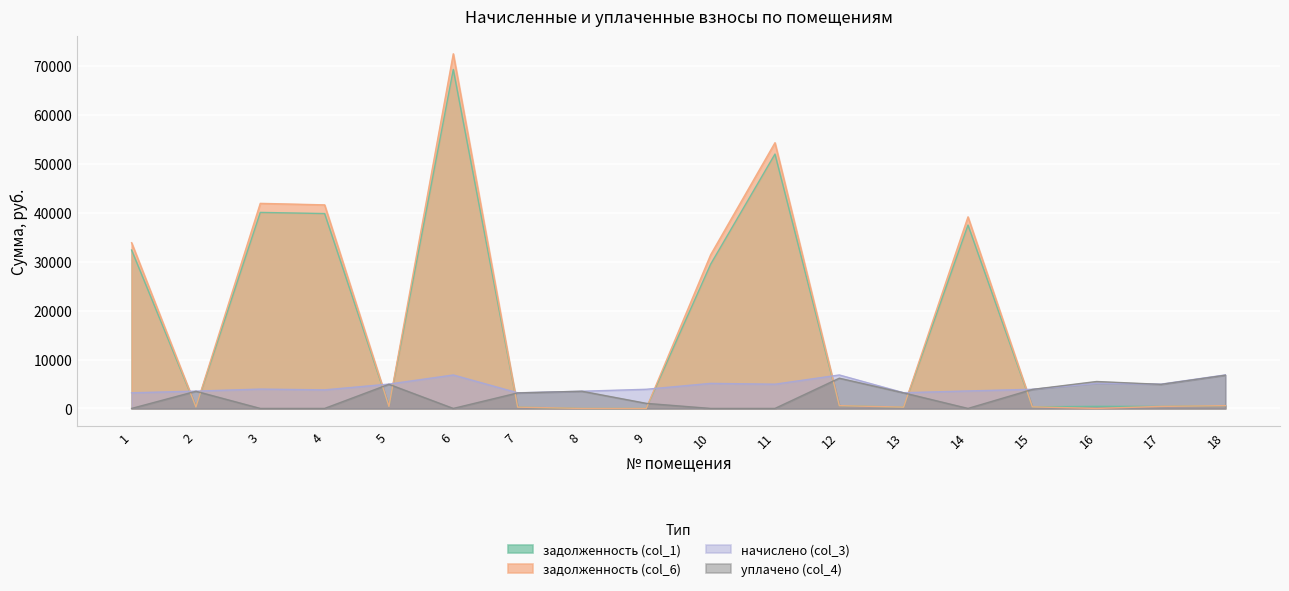

Reading left to right, list all the values displayed in this chart.

задолженность (col_1): 1=32377.6	2=295.0	3=40067.3	4=39833.2	5=414.9	6=69288.1	7=266.4	8=0.0	9=0.0	10=29483.7	11=51992.8	12=569.9	13=266.8	14=37485.2	15=325.5	16=426.9	17=413.6	18=570.8
задолженность (col_6): 1=33873.4	2=295.0	3=41918.3	4=41609.4	5=414.9	6=72489.1	7=266.4	8=0.0	9=0.0	10=31405.5	11=54311.2	12=569.6	13=267.1	14=39156.7	15=325.6	16=0.0	17=413.6	18=570.8
начислено (col_3): 1=3196.8	2=3540.5	3=3956.0	4=3796.2	5=4979.0	6=6841.2	7=3196.8	8=3516.5	9=3916.1	10=5122.9	11=4955.0	12=6841.2	13=3212.8	14=3572.4	15=3916.1	16=5122.9	17=4963.1	18=6849.1
уплачено (col_4): 1=0.0	2=3510.3	3=0.0	4=0.0	5=4936.7	6=0.0	7=3169.6	8=3516.5	9=1038.8	10=0.0	11=0.0	12=6183.5	13=3186.1	14=0.0	15=3883.5	16=5506.2	17=4920.9	18=6790.9